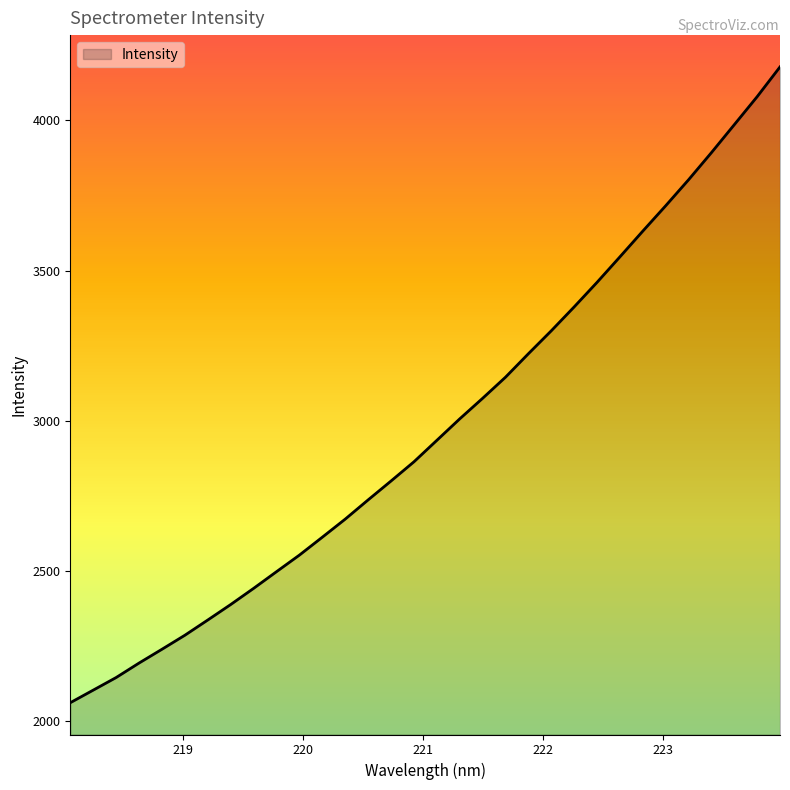

What is the greatest value displayed?

4178.0